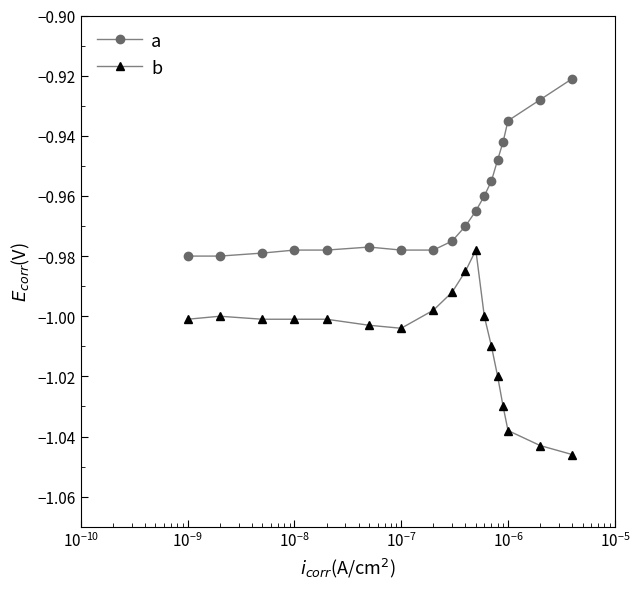

How many categories are shown in the chart?

18